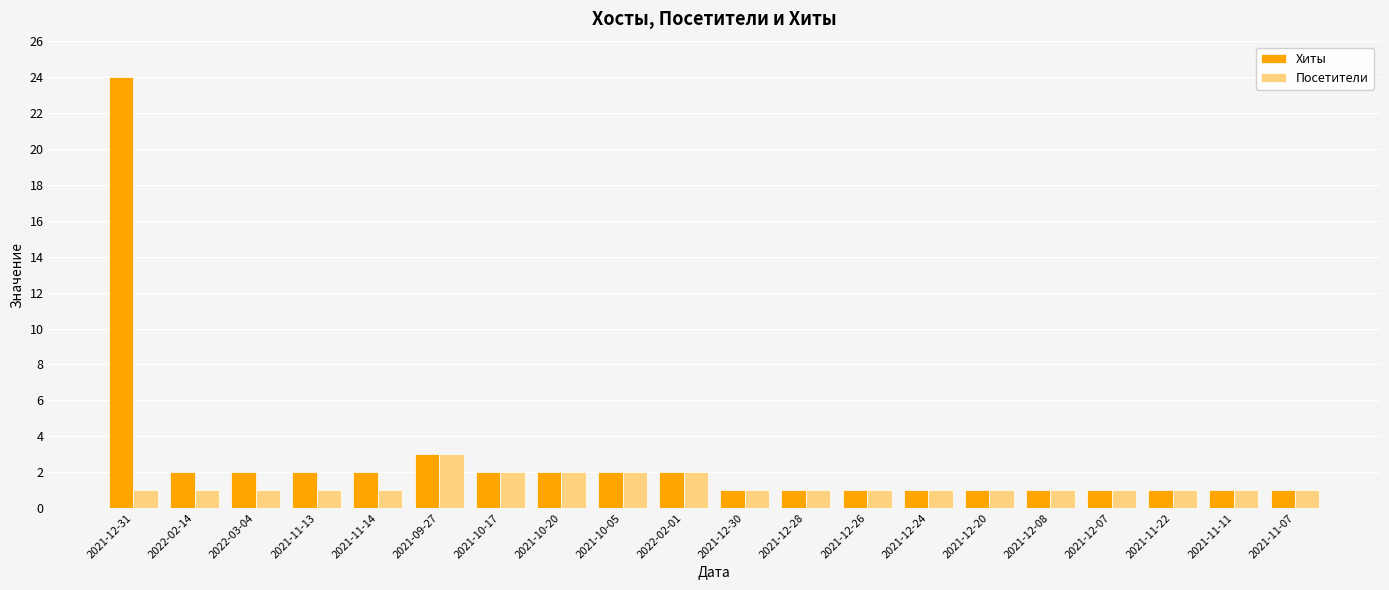

What is the sum of all Хиты values?

53